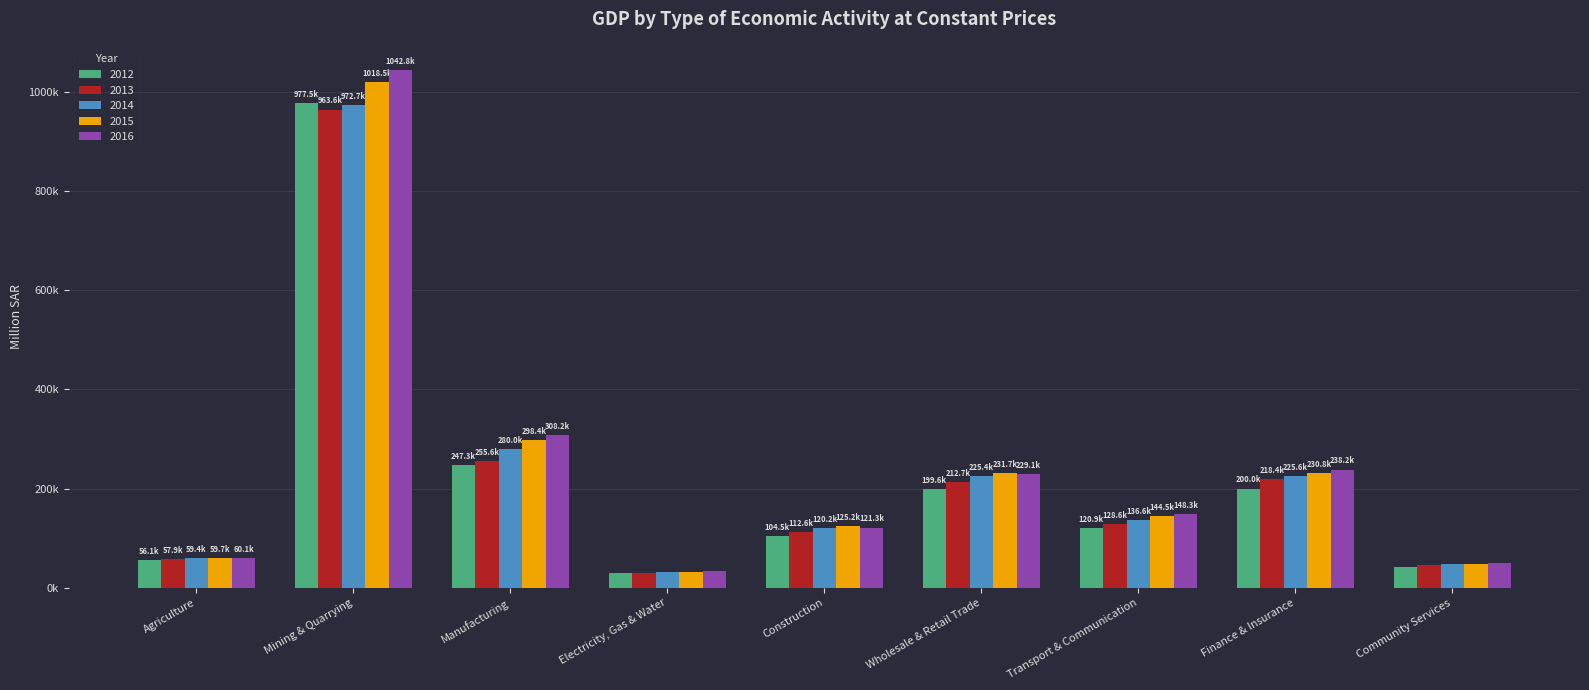

What position from the left is Transport & Communication?

7